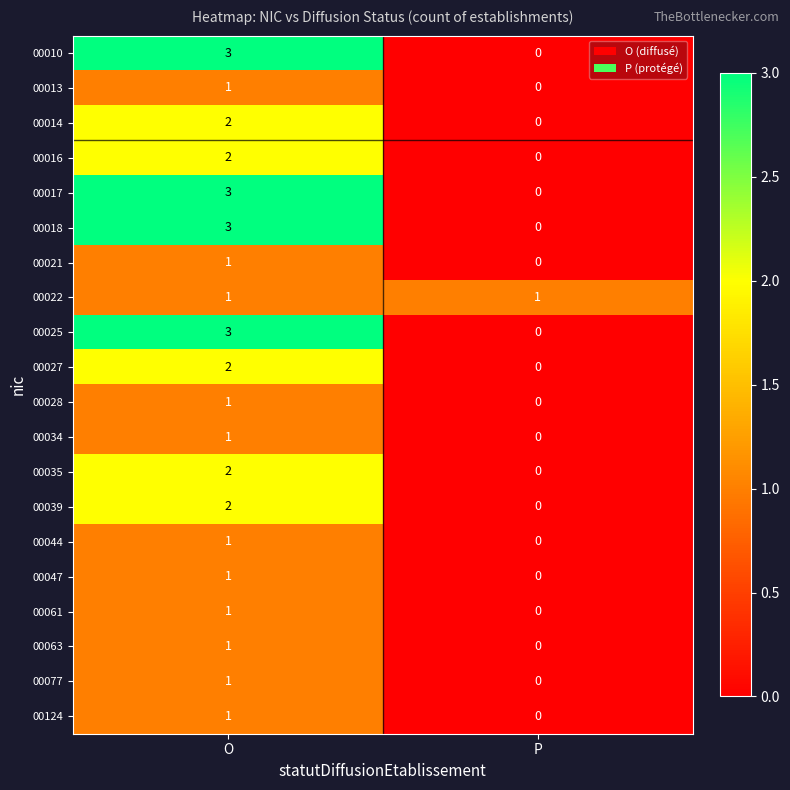

What is the total value across all series at O?

33